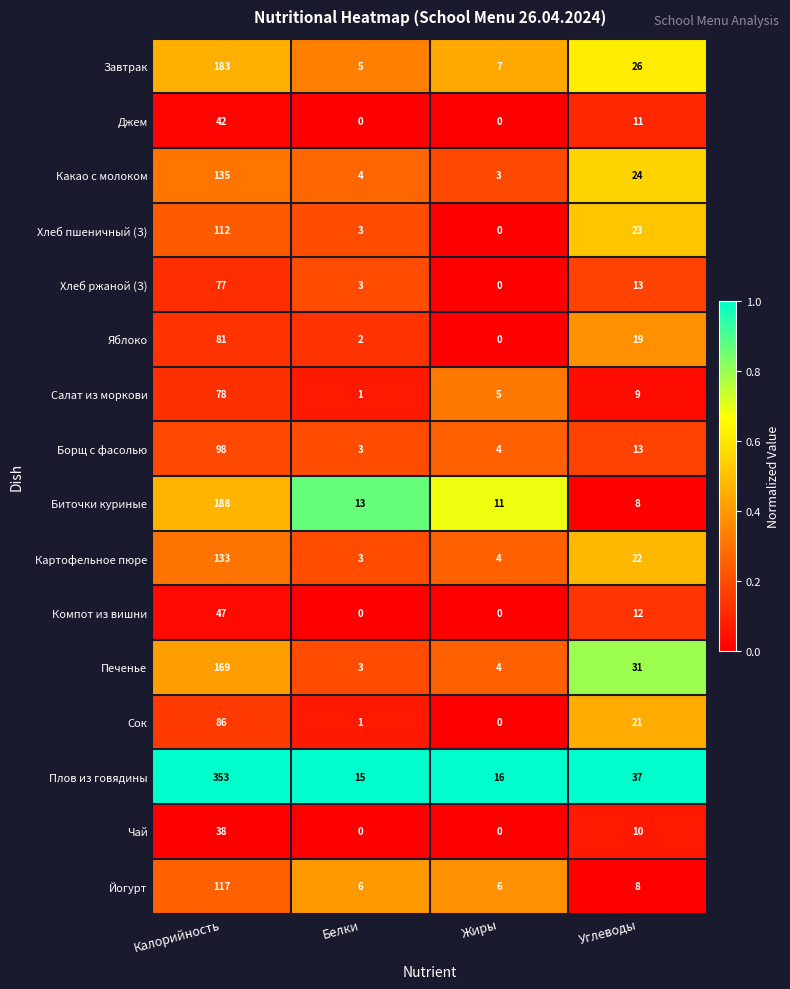

How many data points does each series have?

4